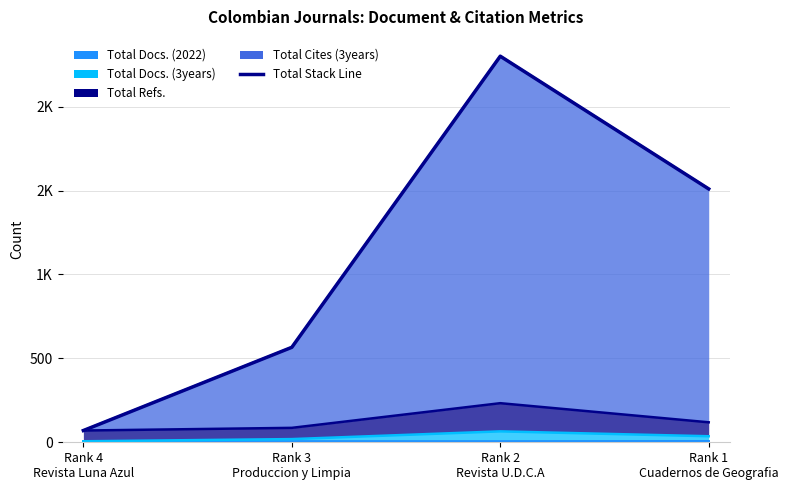

What is the label of the 2nd point from the right?

Rank 2
Revista U.D.C.A